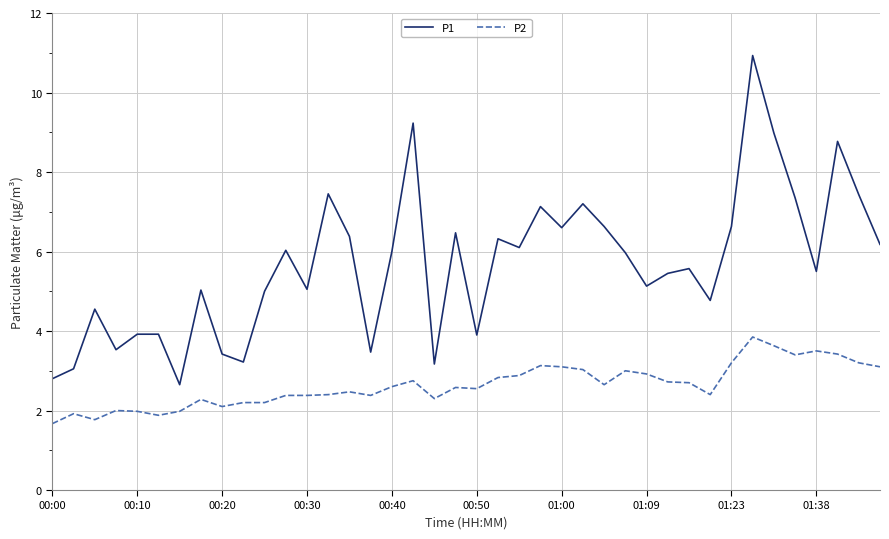

What is the maximum value for P1?

10.9